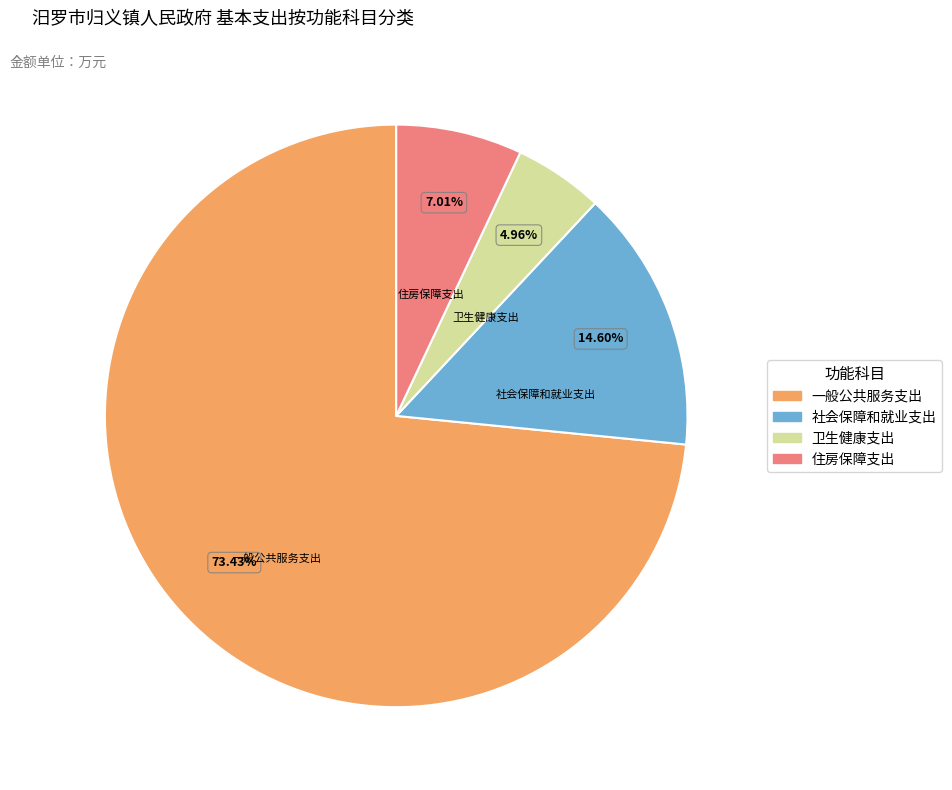

To the nearest percent, what percentage of the pie is 社会保障和就业支出?

15%